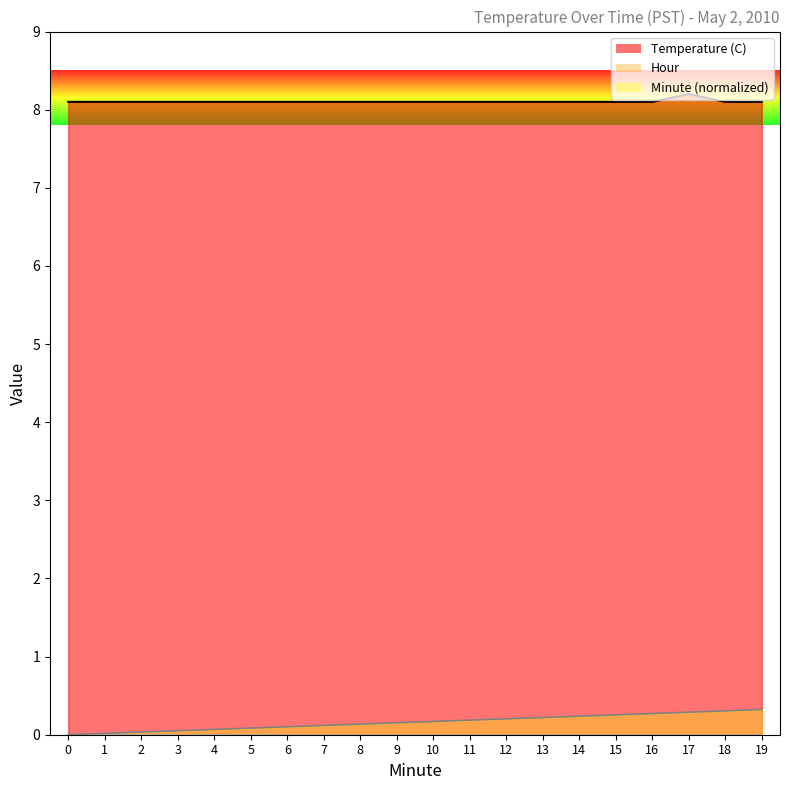

True or false: Minute and Temperature (C) intersect in this chart.

False